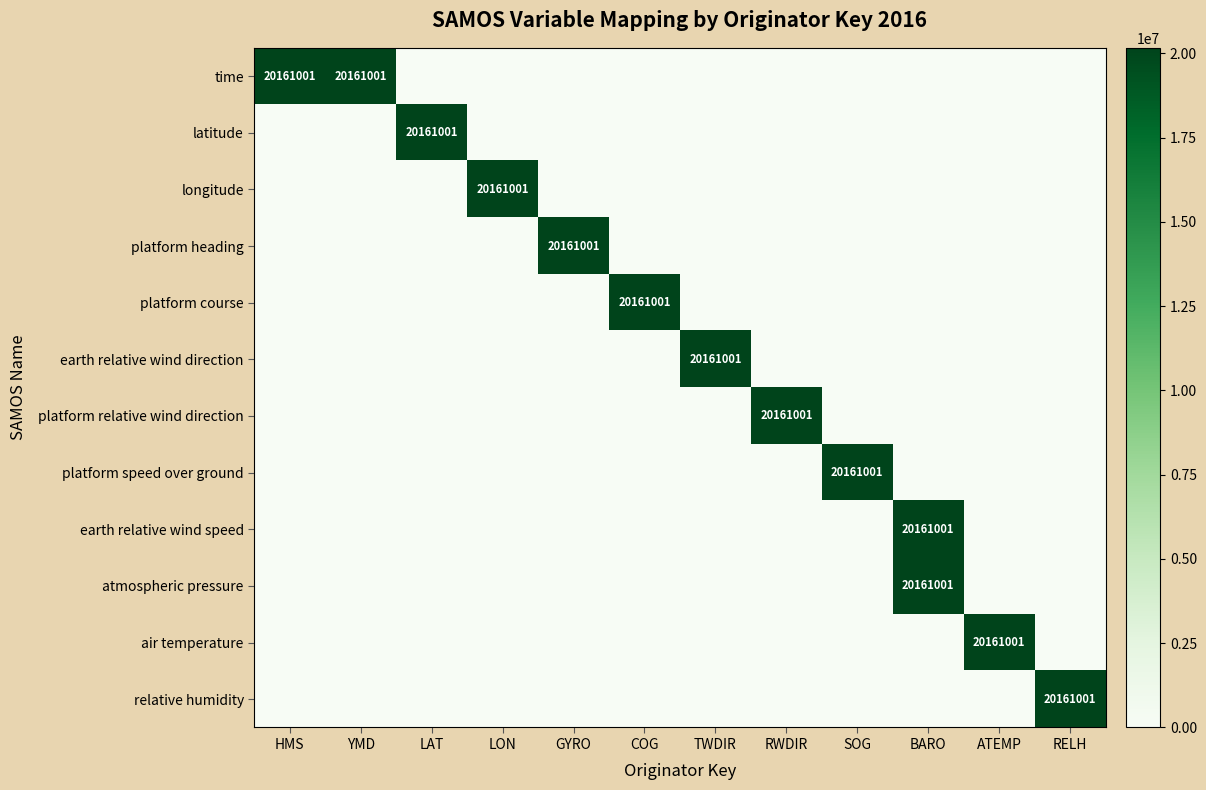

What is the total value across all series at LON?

20161001